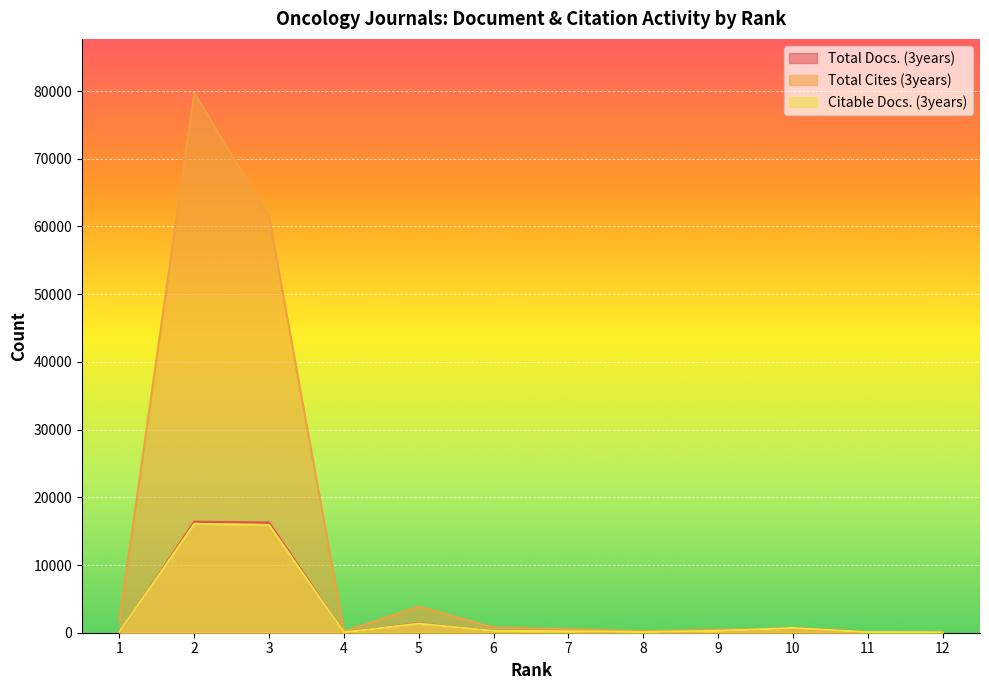

Is the value of Total Docs. (3years) at 10 greater than the value of Citable Docs. (3years) at 6?

Yes